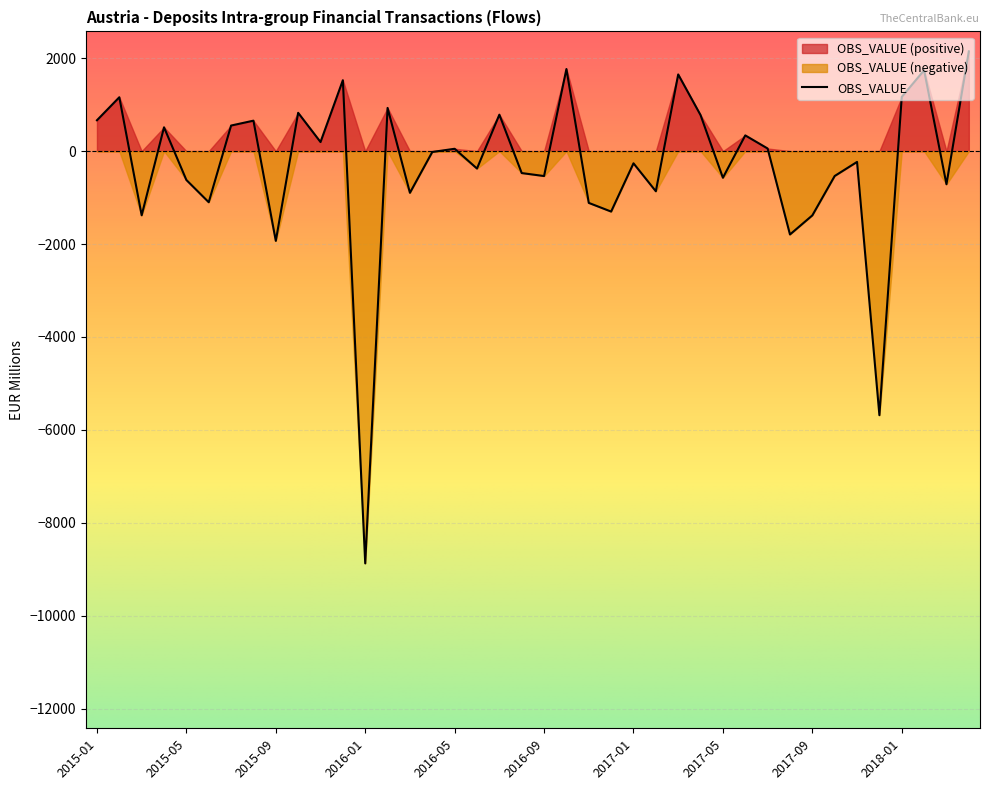

Reading left to right, extract all data points from this chart.

2015-01=665	2015-02=1160	2015-03=-1381	2015-04=513	2015-05=-621	2015-06=-1100	2015-07=551	2015-08=656	2015-09=-1932	2015-10=825	2015-11=196	2015-12=1527	2016-01=-8874	2016-02=930	2016-03=-897	2016-04=-18	2016-05=51	2016-06=-375	2016-07=785	2016-08=-472	2016-09=-536	2016-10=1768	2016-11=-1114	2016-12=-1301	2017-01=-262	2017-02=-864	2017-03=1651	2017-04=776	2017-05=-573	2017-06=339	2017-07=57	2017-08=-1794	2017-09=-1383	2017-10=-535	2017-11=-232	2017-12=-5684	2018-01=1168	2018-02=1741	2018-03=-713	2018-04=2148